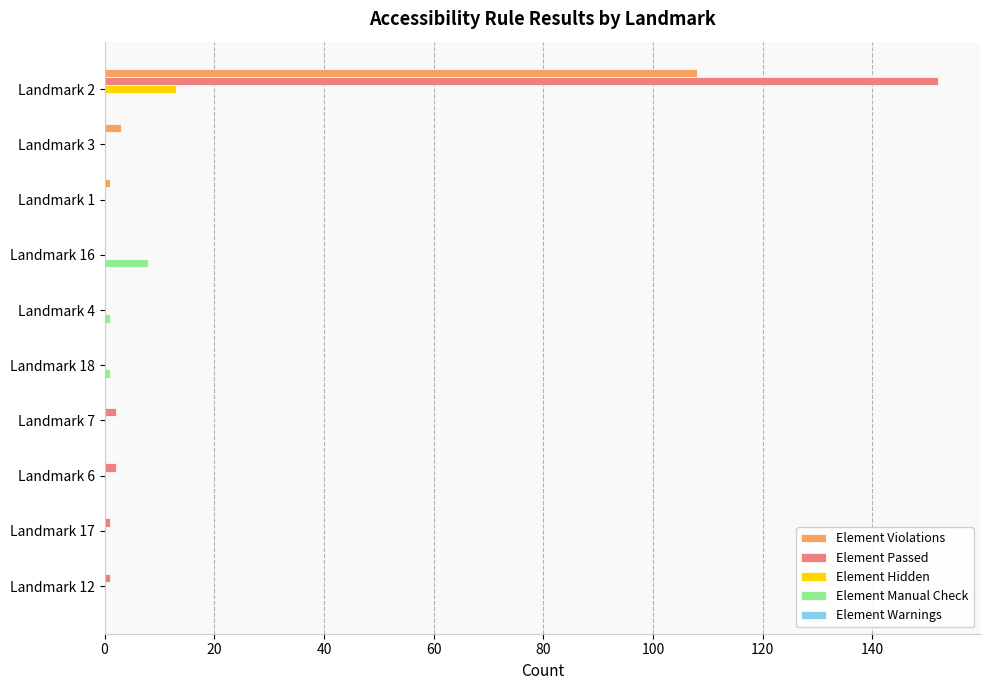

The value of Element Passed at Landmark 1 is 0. True or false?

True